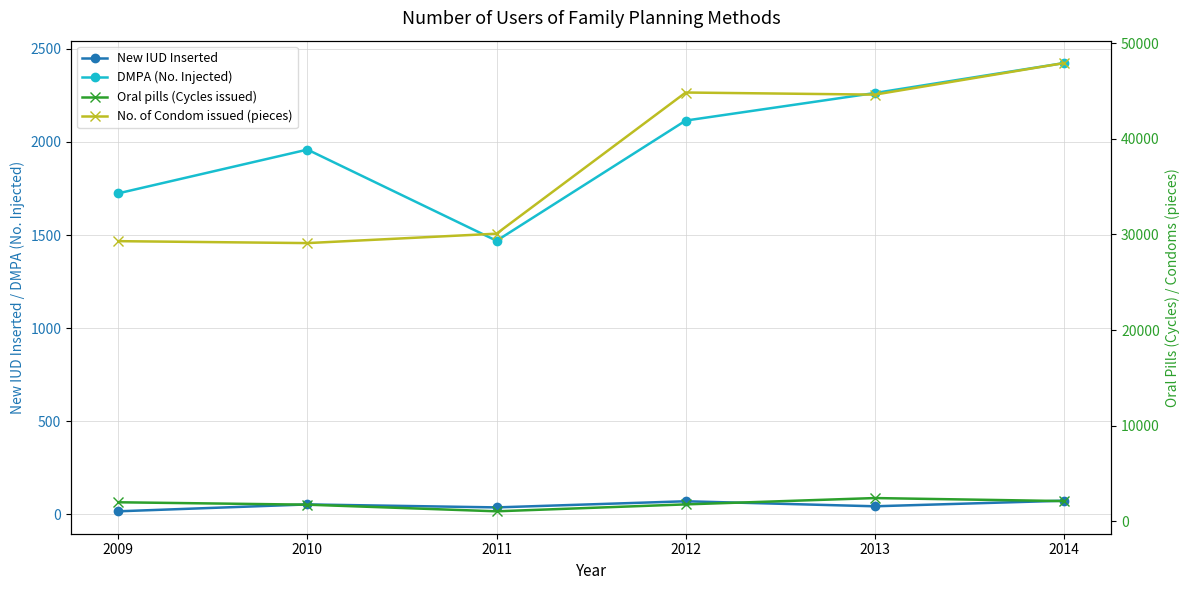

How many interior local valleys does the DMPA (No. Injected) series have?

1